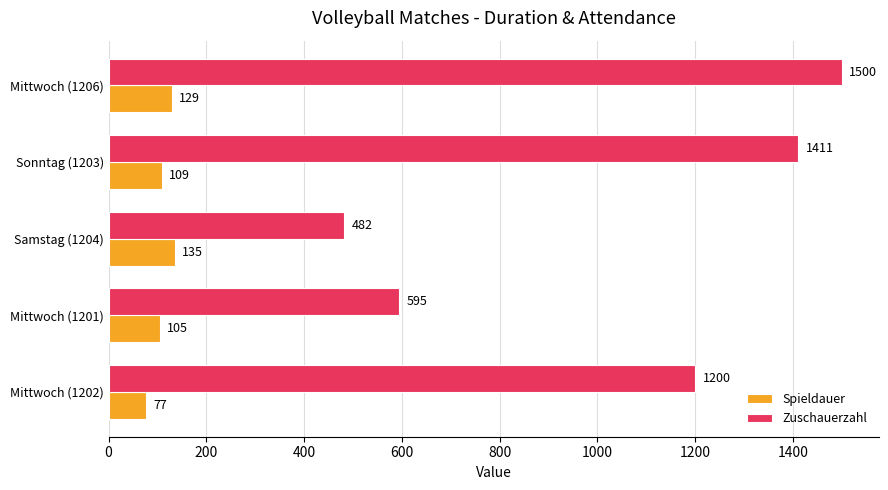

Which series has the largest total across all categories?

Zuschauerzahl